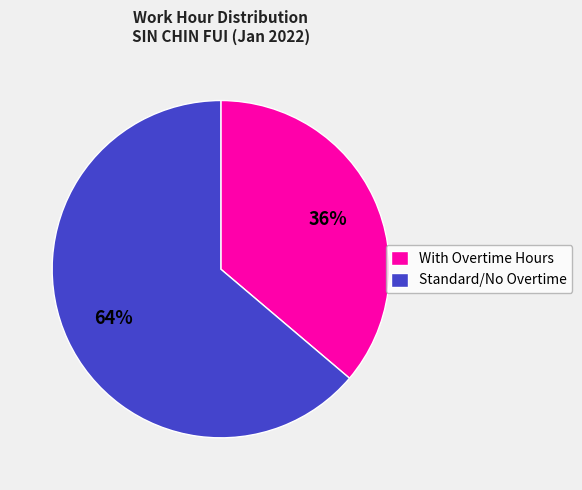

Does any single category account for the majority?

Yes